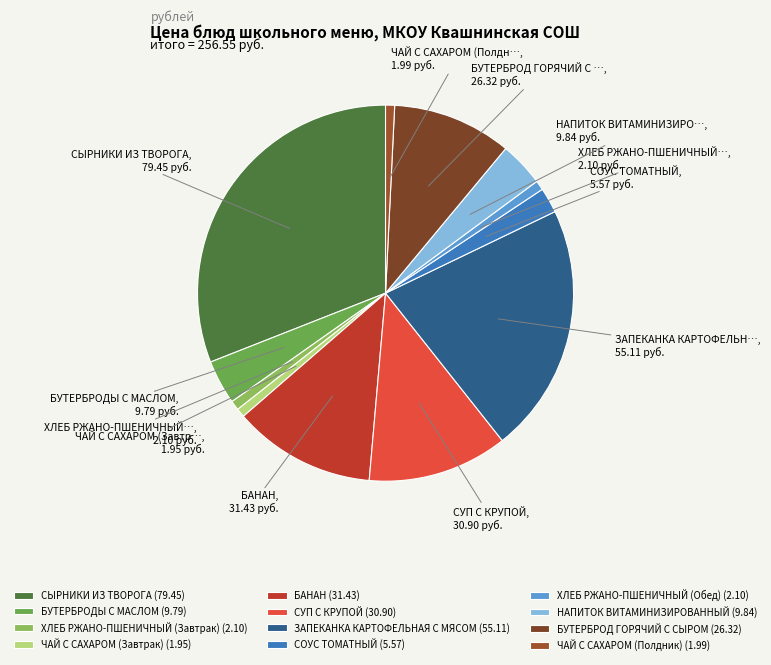

Is it true that ХЛЕБ РЖАНО-ПШЕНИЧНЫЙ (Обед) is 1% of the pie?

True